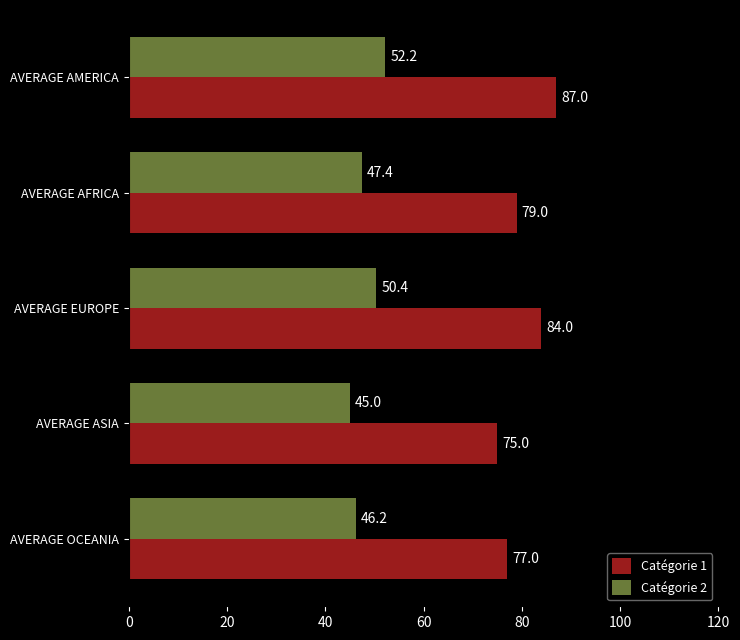

Which series has the widest spread of values?

Catégorie 1